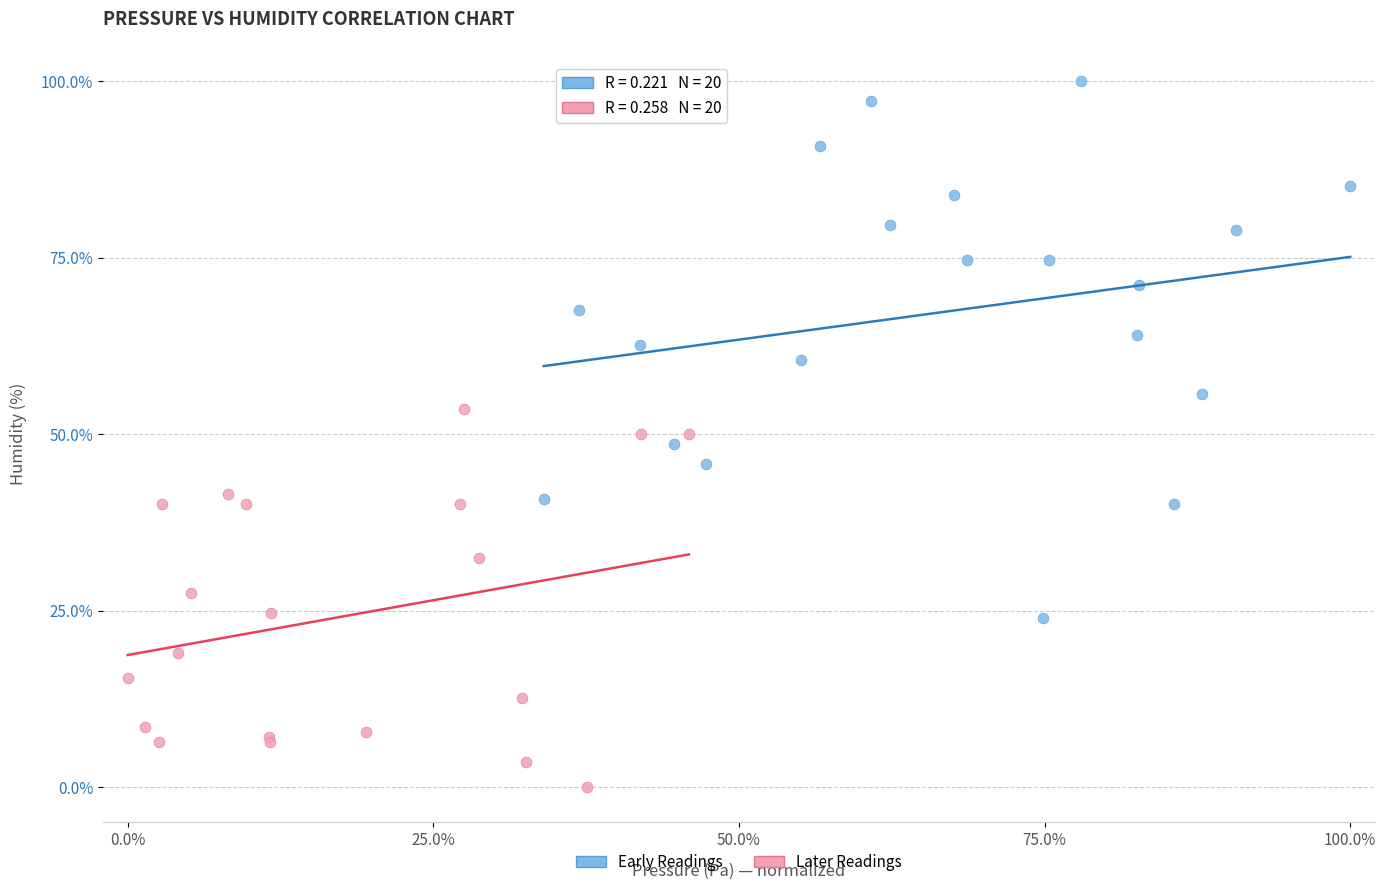

Which series contains the lowest Y value?

Later Readings